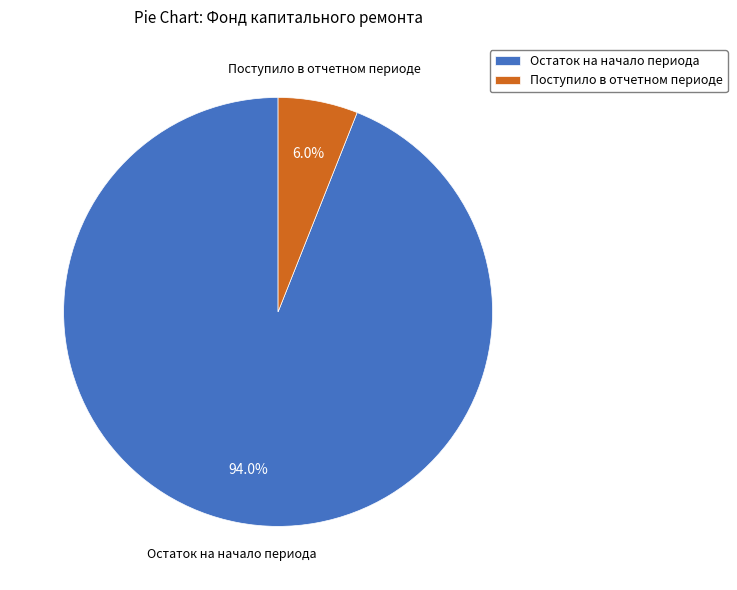

Count the number of slices in the pie.

2